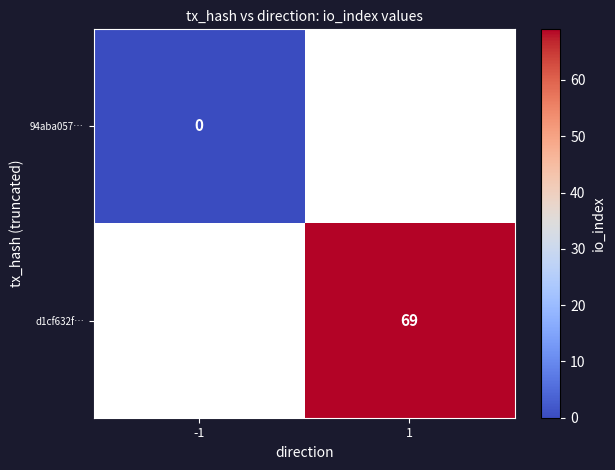

The value of d1cf632f… at 1 is 18. True or false?

False